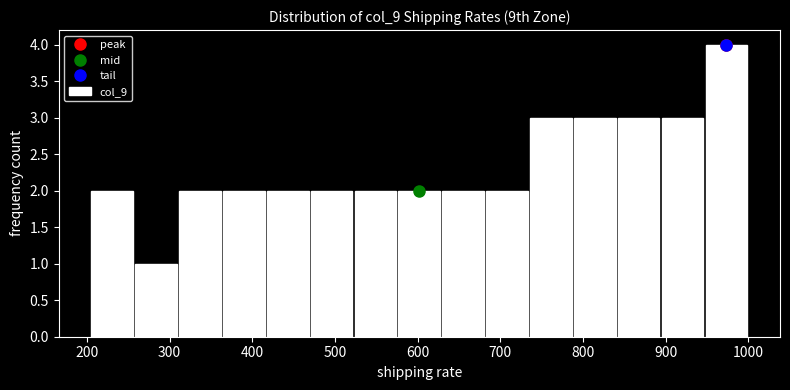

Reading left to right, transcribe this chart: for each bar, give the range it covers on the x-axis and its height. Neither the bar edges nor the heights are printed on the chart, so give them approximately, as read against the axes.

200 to 260: 2
260 to 310: 1
310 to 360: 2
360 to 420: 2
420 to 470: 2
470 to 520: 2
520 to 580: 2
580 to 630: 2
630 to 680: 2
680 to 730: 2
730 to 790: 3
790 to 840: 3
840 to 890: 3
890 to 950: 3
950 to 1000: 4